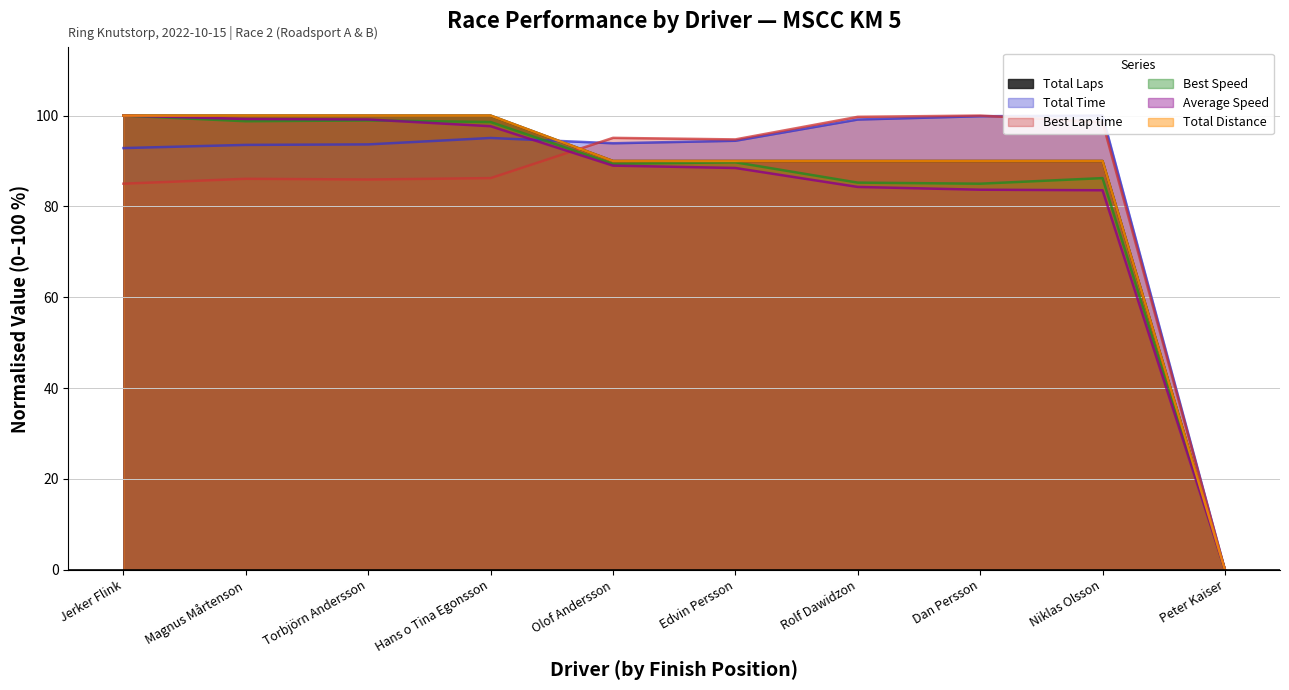

Reading left to right, what are all the values shown in this chart?

Total Laps: 100.0	100.0	100.0	100.0	90.0	90.0	90.0	90.0	90.0	0.0
Total Time: 92.8	93.5	93.7	95.1	93.9	94.5	99.1	99.9	100.0	0.0
Best Lap time: 85.0	86.1	85.9	86.2	95.1	94.8	99.7	100.0	98.6	0.0
Best Speed: 100.0	98.8	98.9	98.6	89.4	89.7	85.2	85.0	86.2	0.0
Total Distance: 100.0	100.0	100.0	100.0	90.0	90.0	90.0	90.0	90.0	0.0
Average Speed: 100.0	99.2	99.1	97.7	89.0	88.5	84.3	83.7	83.6	0.0